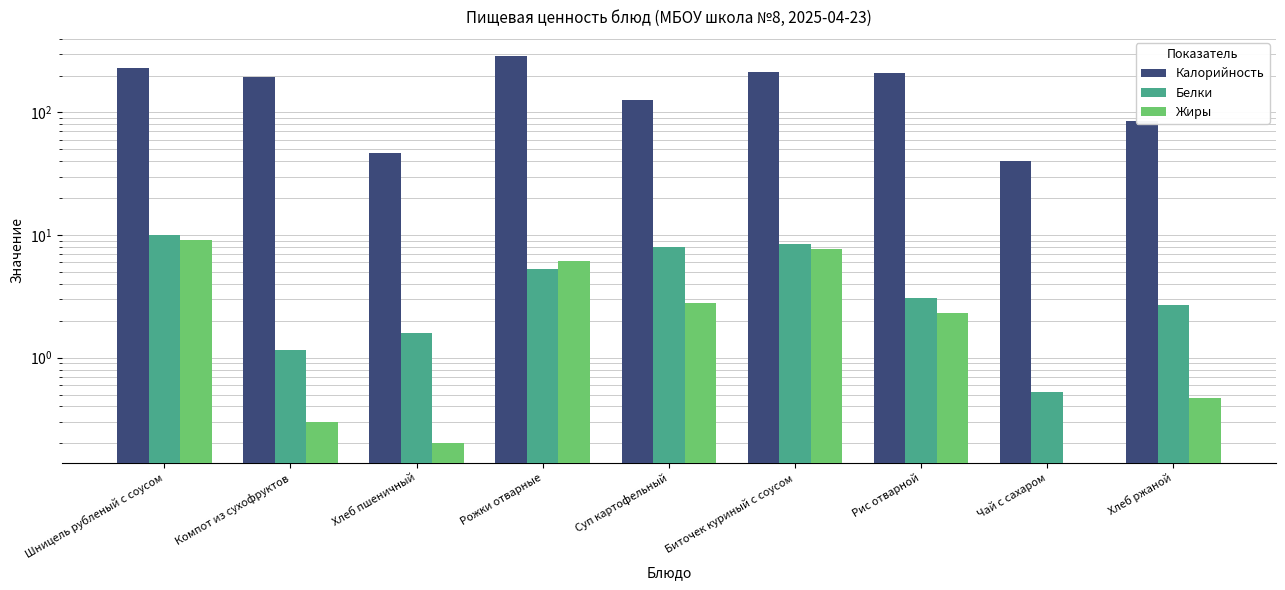

What is the value of the Белки bar at the 1st from the left?

10.1